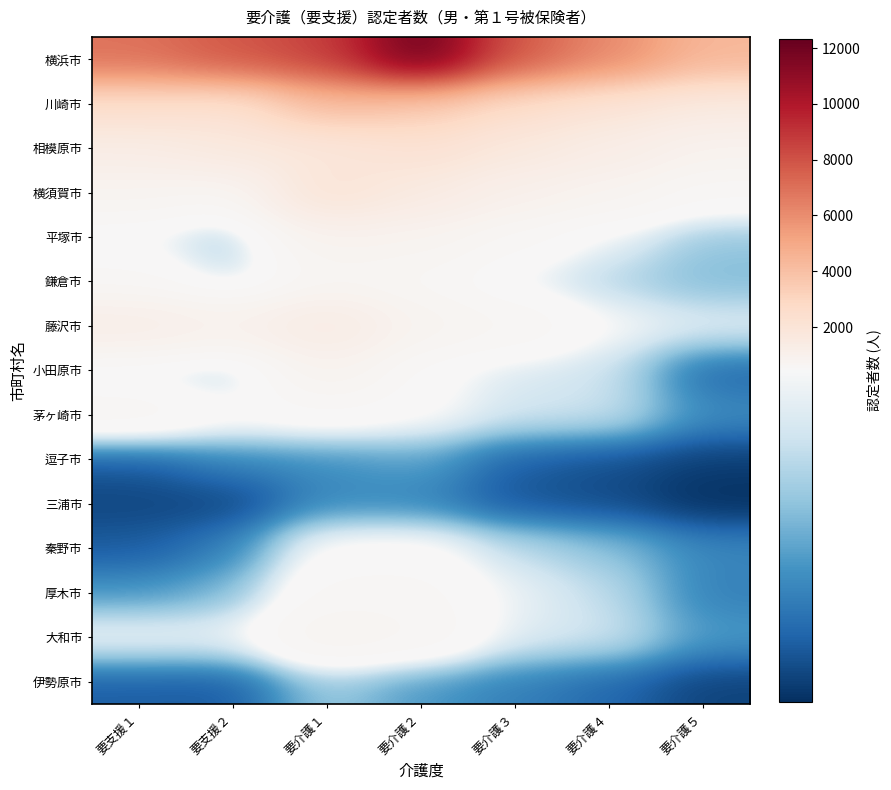

Reading left to right, transcribe all the data shown in this chart.

横浜市: 要支援１=6918	要支援２=7852	要介護１=8600	要介護２=12332	要介護３=7795	要介護４=6139	要介護５=4382
川崎市: 要支援１=2477	要支援２=2224	要介護１=4208	要介護２=3575	要介護３=2554	要介護４=1987	要介護５=1511
相模原市: 要支援１=1291	要支援２=1650	要介護１=1729	要介護２=2193	要介護３=1663	要介護４=1261	要介護５=855
横須賀市: 要支援１=770	要支援２=615	要介護１=2098	要介護２=1467	要介護３=991	要介護４=782	要介護５=555
平塚市: 要支援１=448	要支援２=299	要介護１=867	要介護２=789	要介護３=575	要介護４=417	要介護５=304
鎌倉市: 要支援１=559	要支援２=354	要介護１=661	要介護２=596	要介護３=423	要介護４=342	要介護５=285
藤沢市: 要支援１=1214	要支援２=962	要介護１=1458	要介護２=794	要介護３=659	要介護４=452	要介護５=404
小田原市: 要支援１=411	要支援２=307	要介護１=881	要介護２=476	要介護３=388	要介護４=373	要介護５=156
茅ヶ崎市: 要支援１=641	要支援２=489	要介護１=522	要介護２=474	要介護３=379	要介護４=372	要介護５=215
逗子市: 要支援１=136	要支援２=202	要介護１=218	要介護２=248	要介護３=143	要介護４=122	要介護５=97
三浦市: 要支援１=110	要支援２=108	要介護１=211	要介護２=203	要介護３=129	要介護４=116	要介護５=78
秦野市: 要支援１=140	要支援２=195	要介護１=483	要介護２=490	要介護３=350	要介護４=297	要介護５=206
厚木市: 要支援１=228	要支援２=278	要介護１=577	要介護２=583	要介護３=419	要介護４=354	要介護５=196
大和市: 要支援１=434	要支援２=423	要介護１=788	要介護２=653	要介護３=399	要介護４=380	要介護５=235
伊勢原市: 要支援１=143	要支援２=138	要介護１=312	要介護２=233	要介護３=194	要介護４=158	要介護５=104